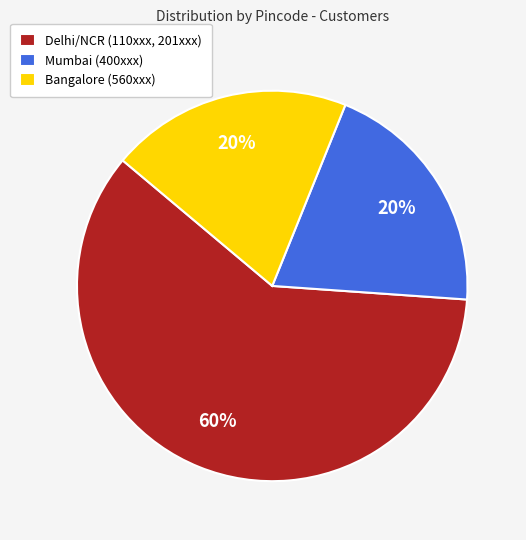

Is the sum of Delhi/NCR (110xxx, 201xxx) and Mumbai (400xxx) greater than half?

Yes